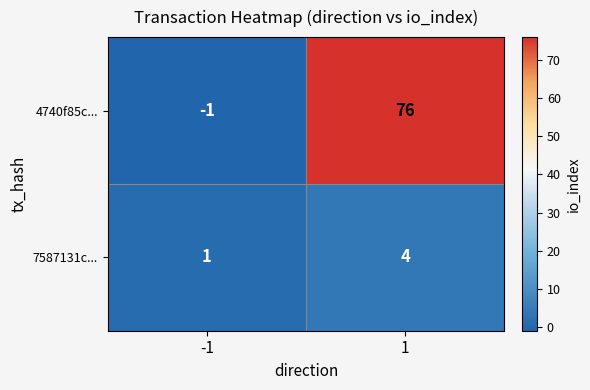

Which series changed the most between -1 and 1?

4740f85c...